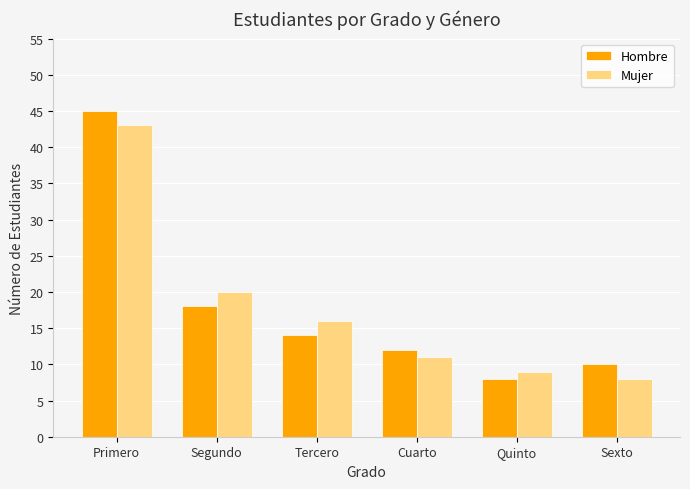

What is the sum of the Hombre values at Primero and Cuarto?

57